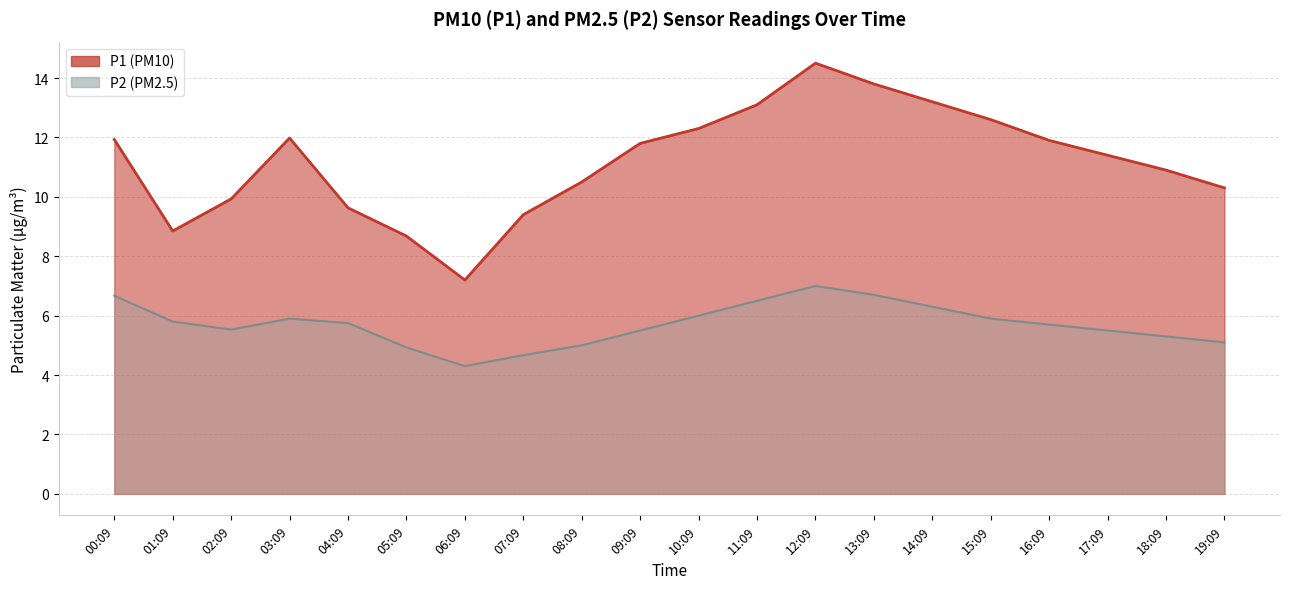

What is the approximate value of P1 at 08:09?

10.5